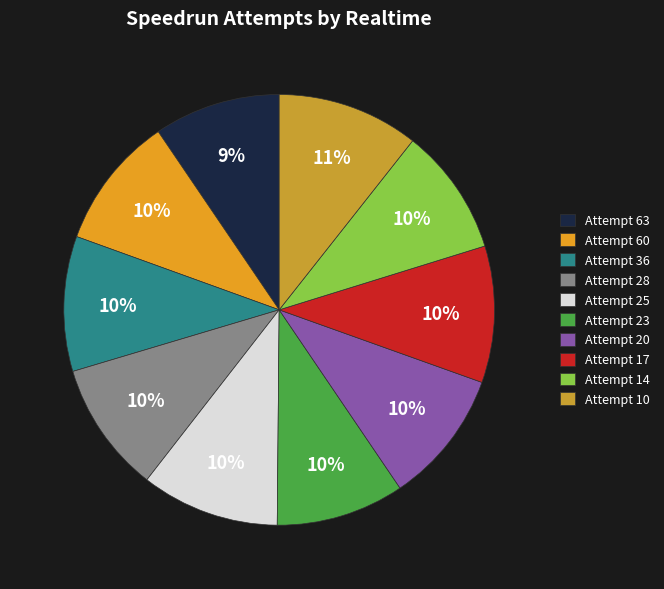

Which slice is the largest?

Attempt 10